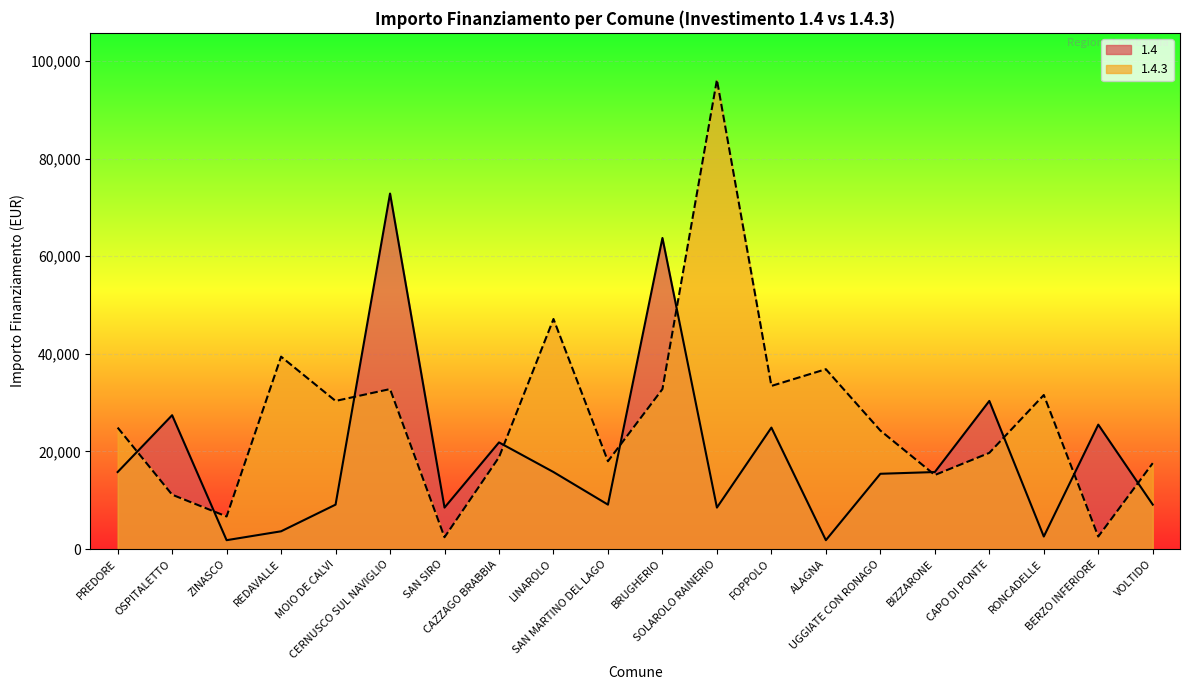

List the labels in order of 1.4.3 value, smallest first.

SAN SIRO, BERZO INFERIORE, ZINASCO, OSPITALETTO, BIZZARONE, VOLTIDO, SAN MARTINO DEL LAGO, CAZZAGO BRABBIA, CAPO DI PONTE, UGGIATE CON RONAGO, PREDORE, MOIO DE CALVI, RONCADELLE, CERNUSCO SUL NAVIGLIO, BRUGHERIO, FOPPOLO, ALAGNA, REDAVALLE, LINAROLO, SOLAROLO RAINERIO